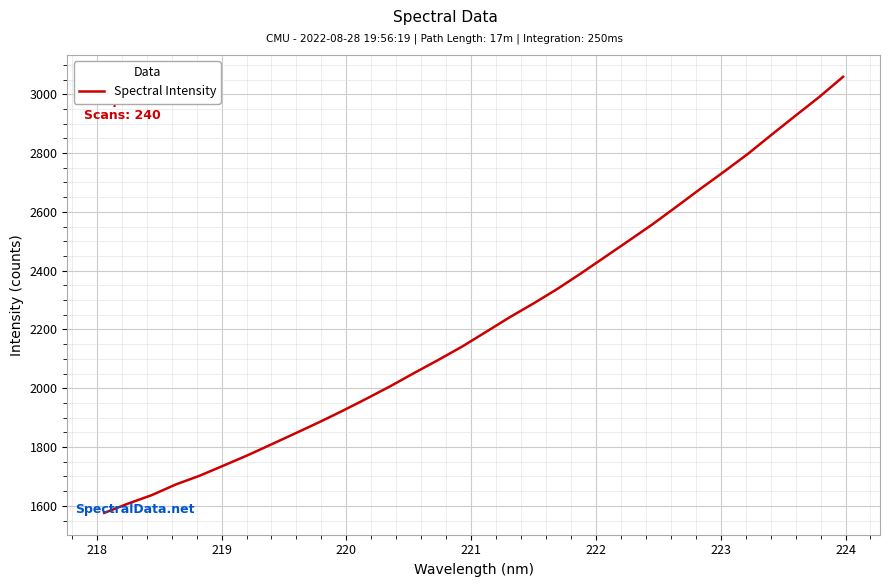

What is the maximum value shown in the chart?

3059.6